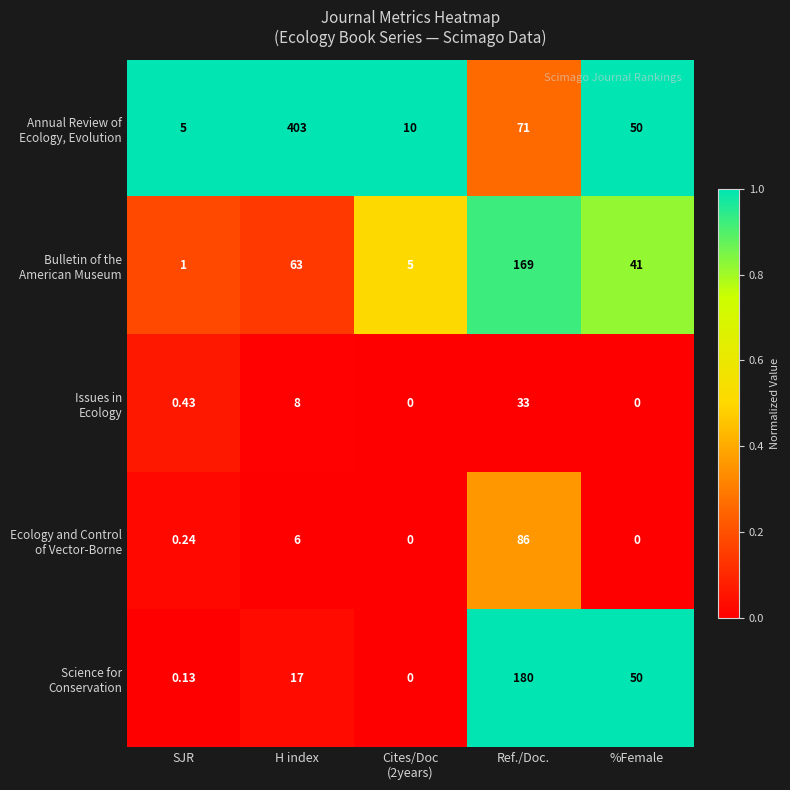

At which category is the sum across all series the highest?

Ref./Doc.